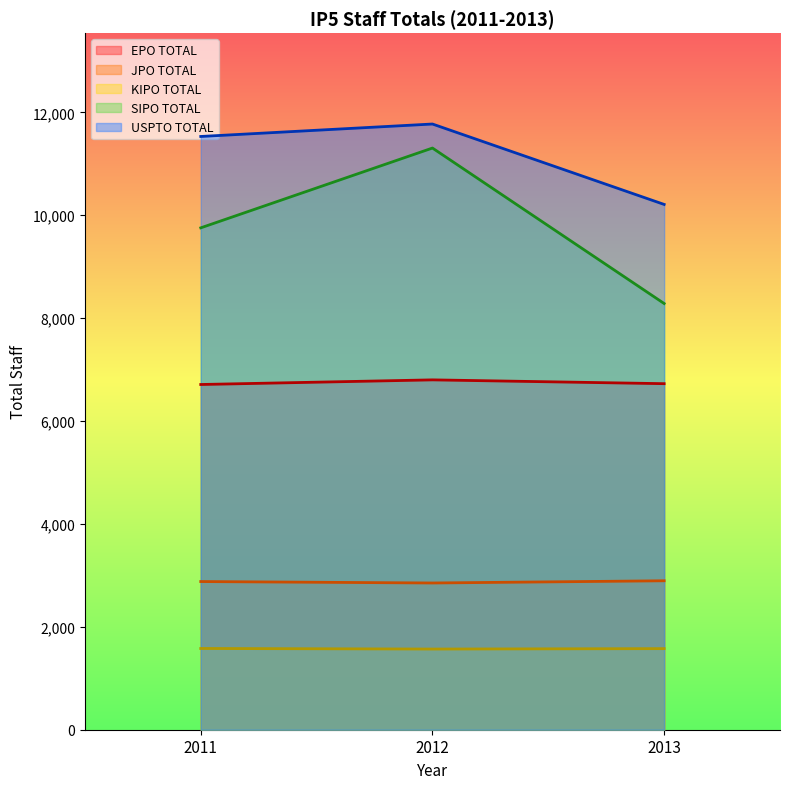

The value of EPO TOTAL at 2013 is 6726. True or false?

True